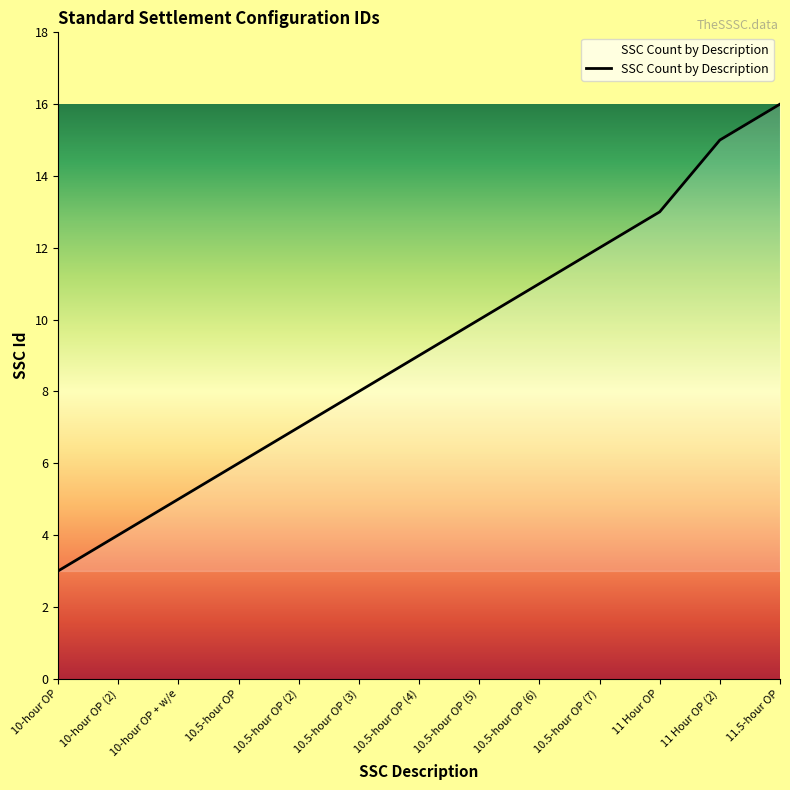

Which category has the lowest value across all series?

10-hour OP